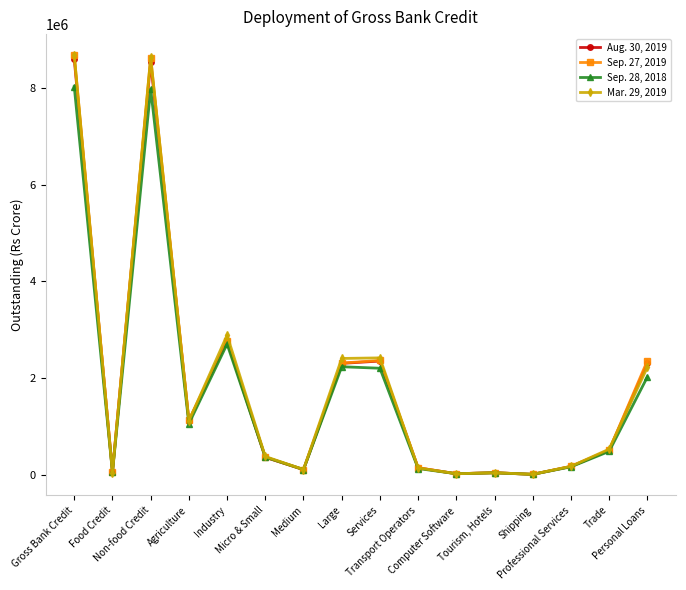

List the series in order of their peak value, lowest first.

Sep. 28, 2018, Aug. 30, 2019, Mar. 29, 2019, Sep. 27, 2019